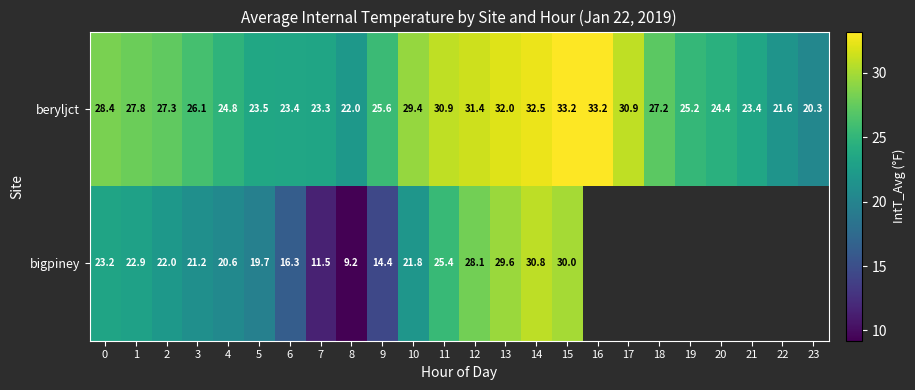

Rank the series at 3 from lowest to highest value.

bigpiney, beryljct